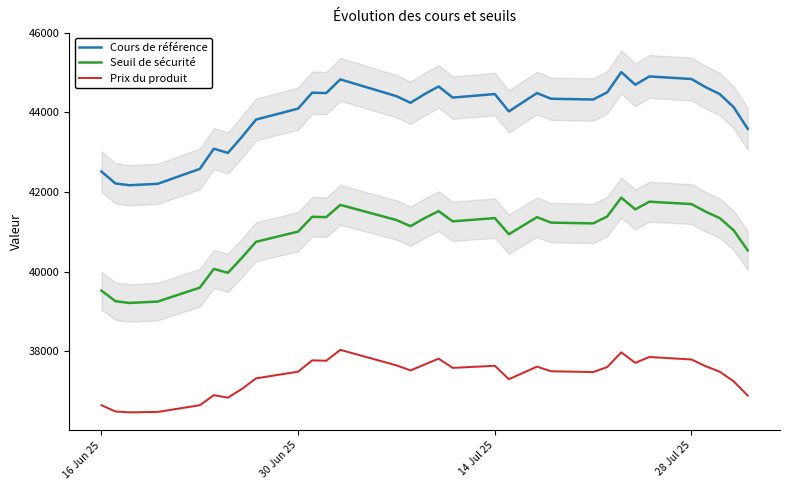

True or false: Seuil de sécurité and Prix du produit intersect in this chart.

False